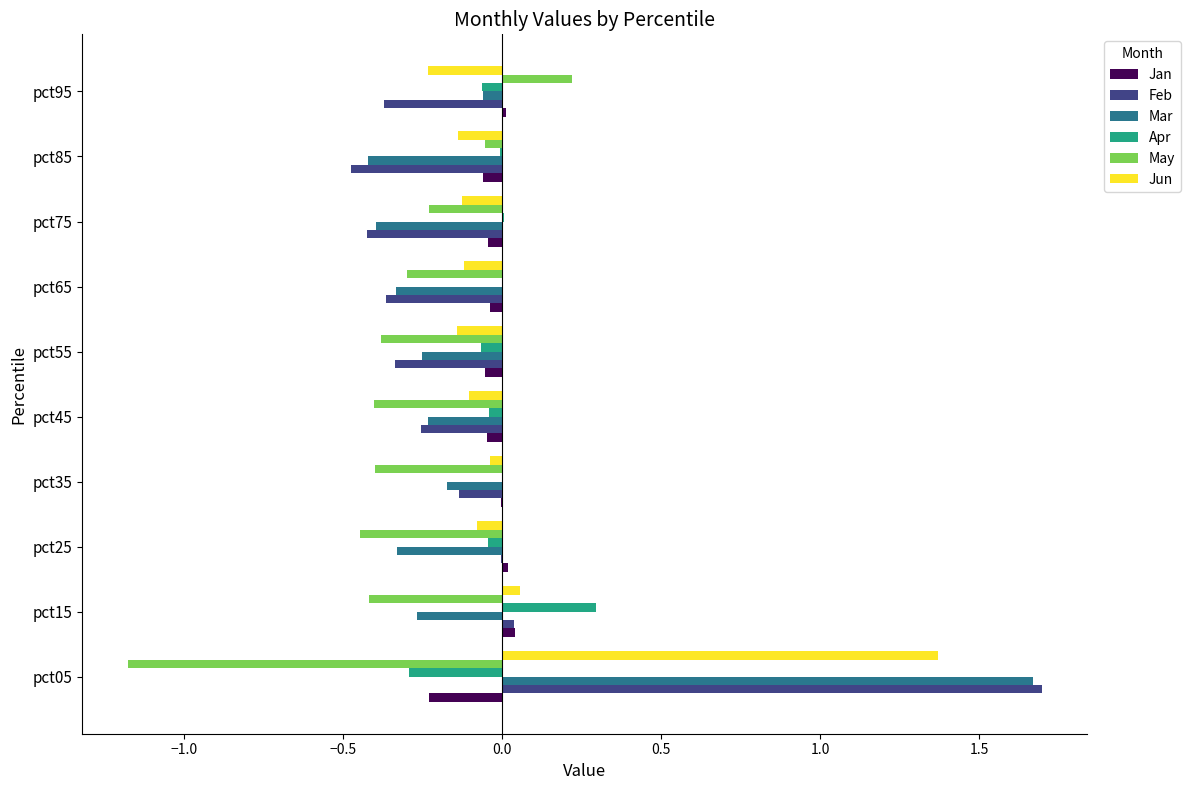

Is the value of Jan at pct15 greater than the value of May at pct15?

Yes